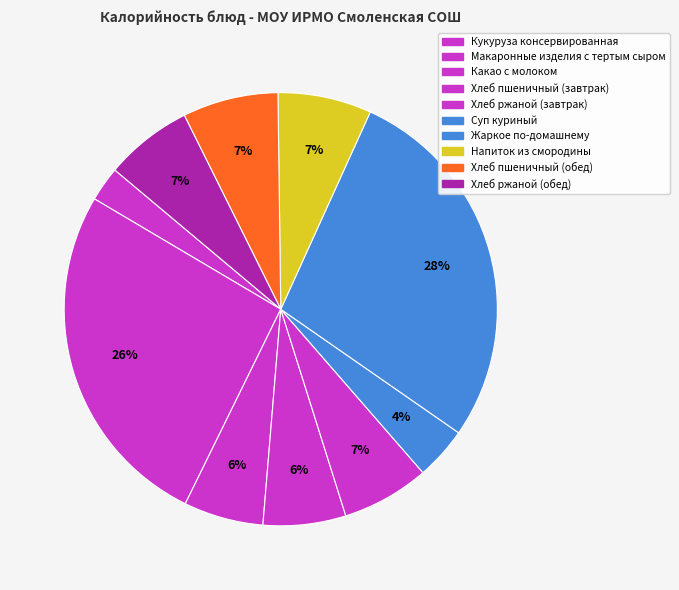

How many slices are in this pie chart?

10